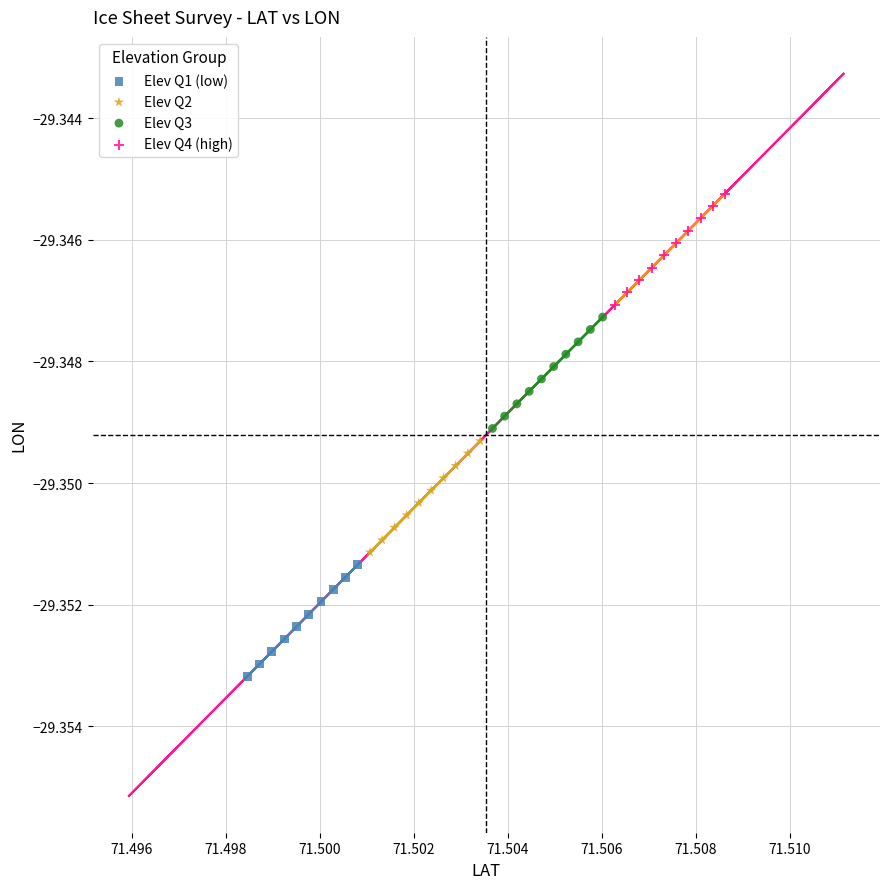

Which series has the largest Y range (max minus min)?

Elev Q1 (low)